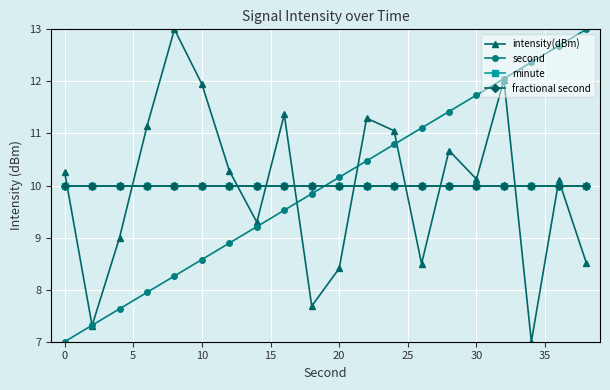

Is this an area chart (filled region under the line)?

No